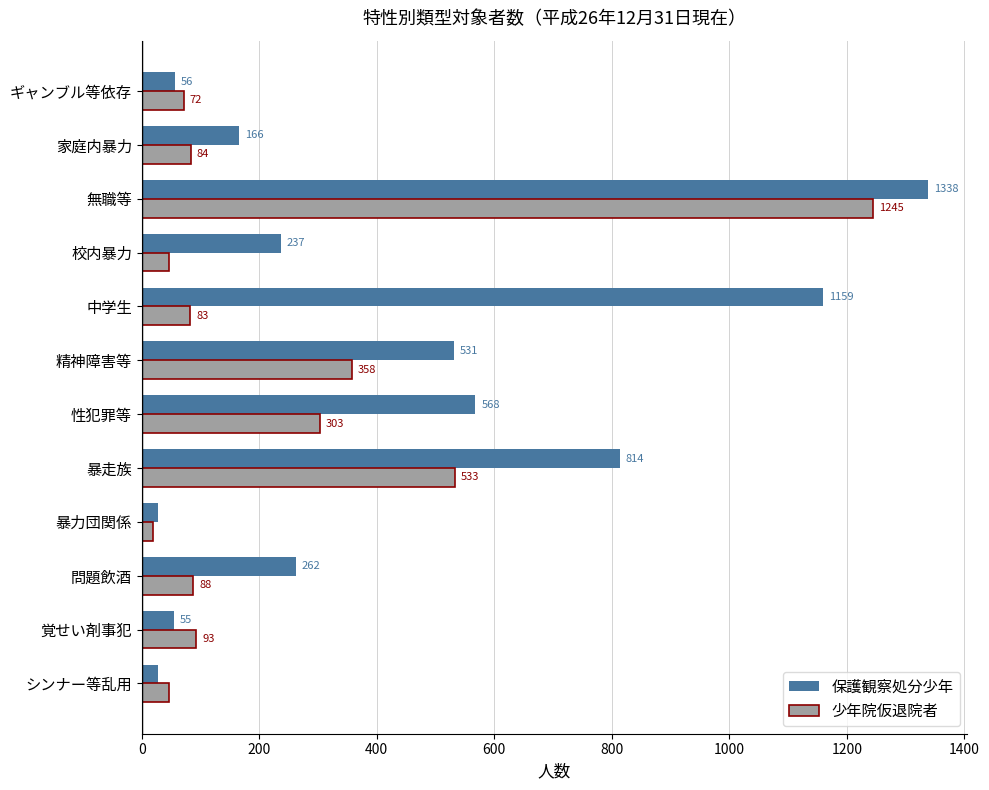

What is the difference between the maximum and second lowest values in the 少年院仮退院者 series?

1199